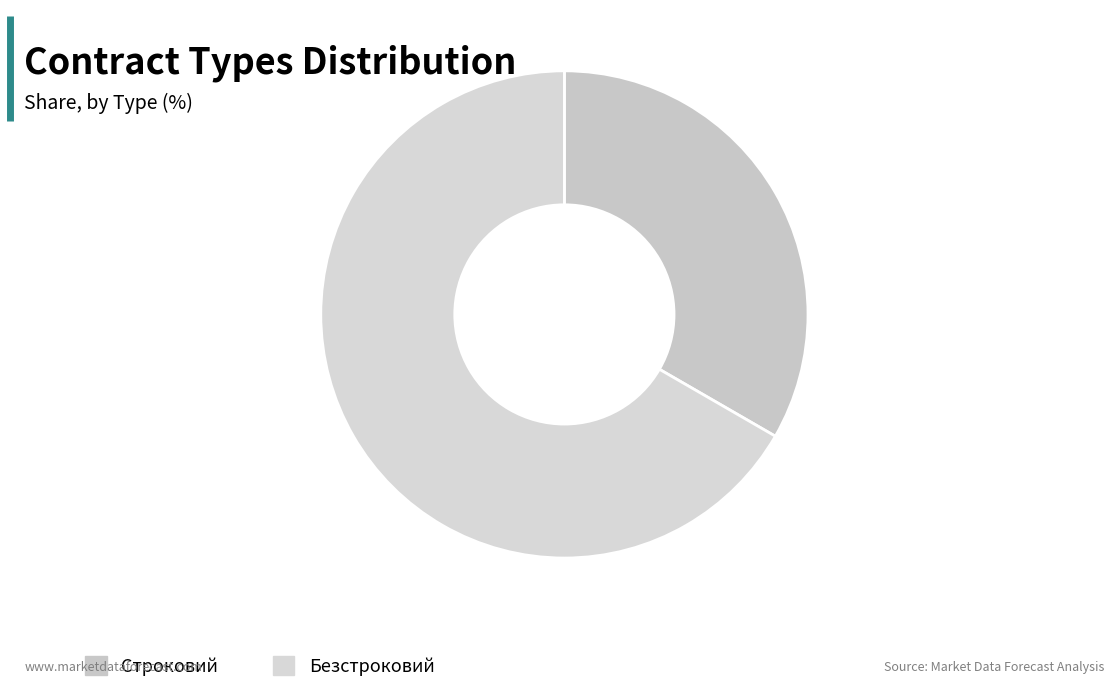

To the nearest percent, what portion does Безстроковий represent?

67%